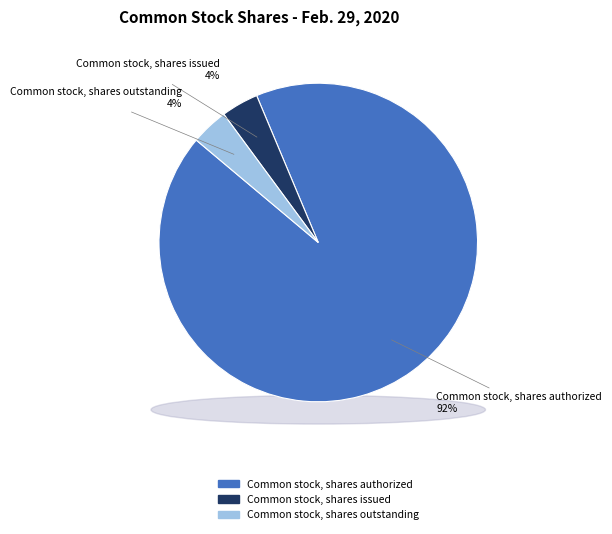

To the nearest percent, what portion does Common stock, shares issued represent?

4%